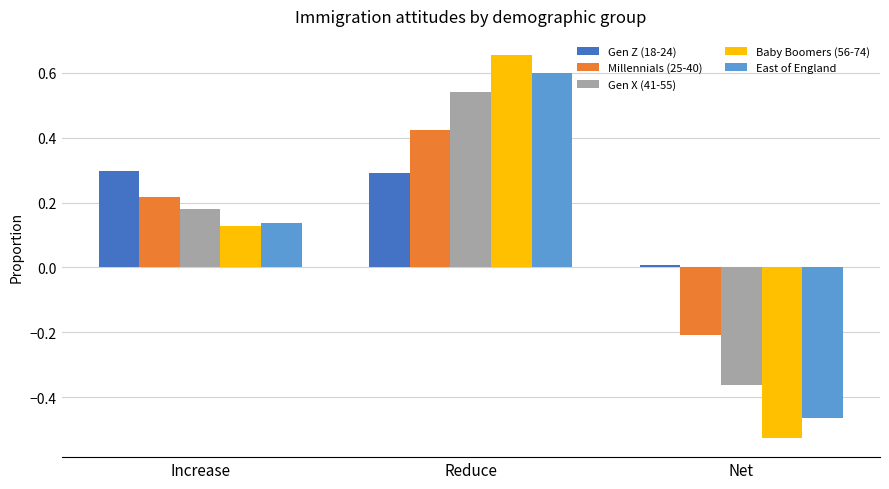

What is the label of the 1st bar from the right?

Net